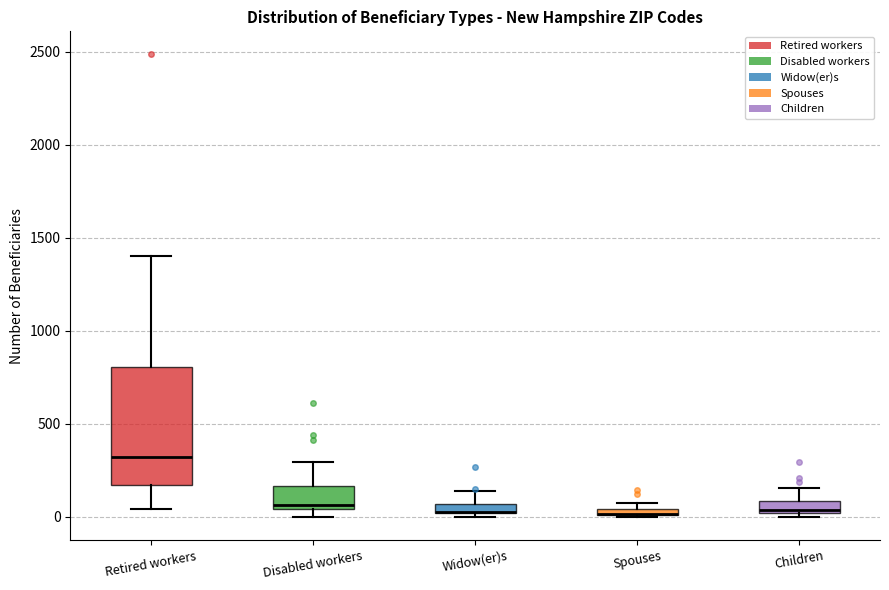

Where does the upper whisker of the box for Disabled workers end on the y-axis? The values are not printed on the chart, so give them approximately, as read against the axis.

300